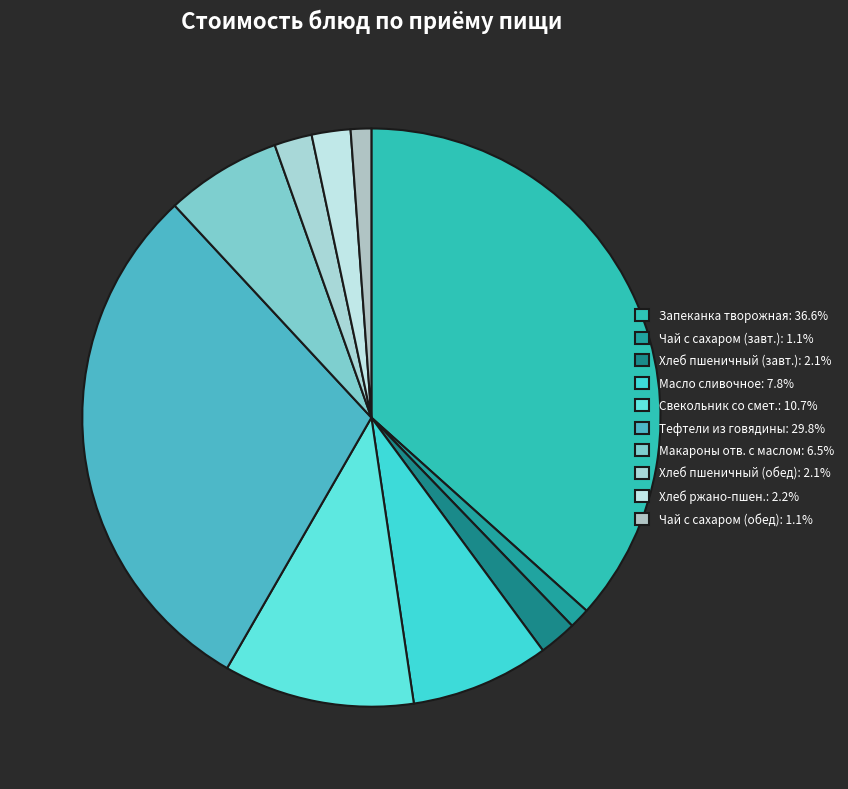

Rank the categories by value from highest to lowest.

Запеканка из творога со сгущенным молоком, Тефтели из говядины с томатным соусом, Свекольник со сметаной, Масло сливочное, Макаронные изделия отварные с маслом, Хлеб ржано-пшеничный, Хлеб пшеничный (завтрак), Хлеб пшеничный (обед), Чай с сахаром (завтрак), Чай с сахаром (обед)